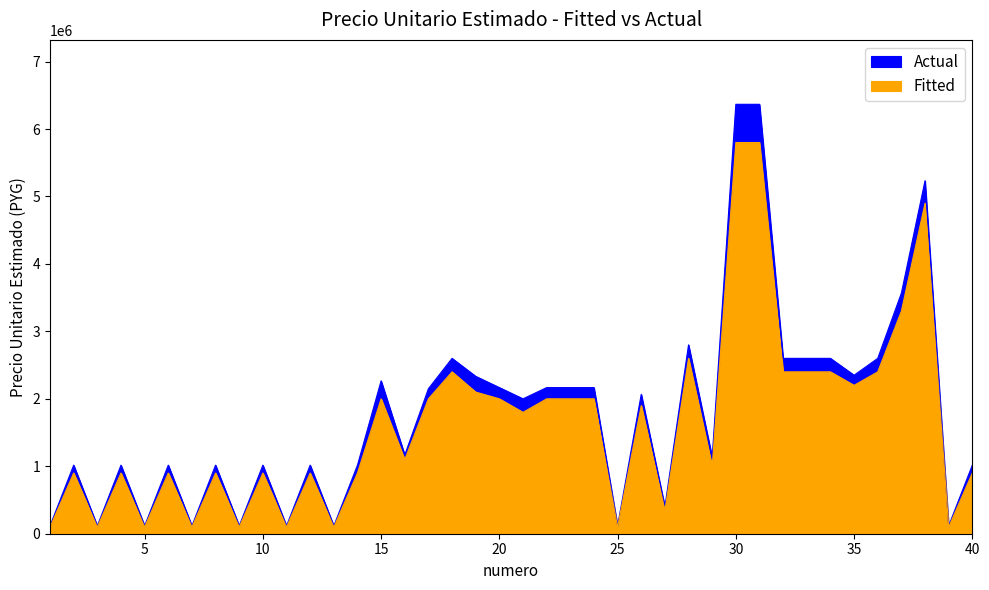

What is the difference between the highest and lowest values at 28?

200000